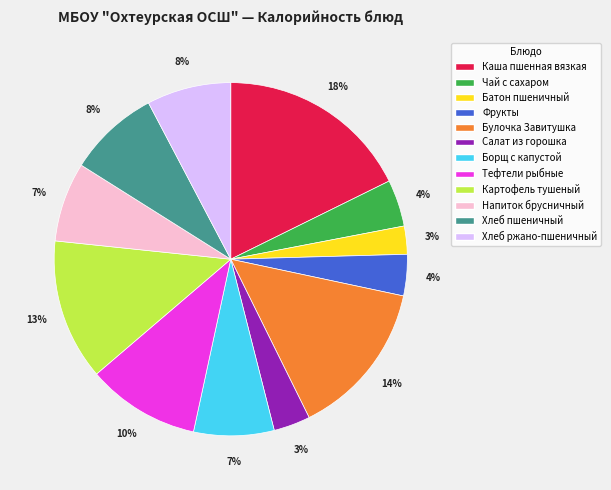

Between Батон пшеничный and Хлеб пшеничный, which is larger?

Хлеб пшеничный